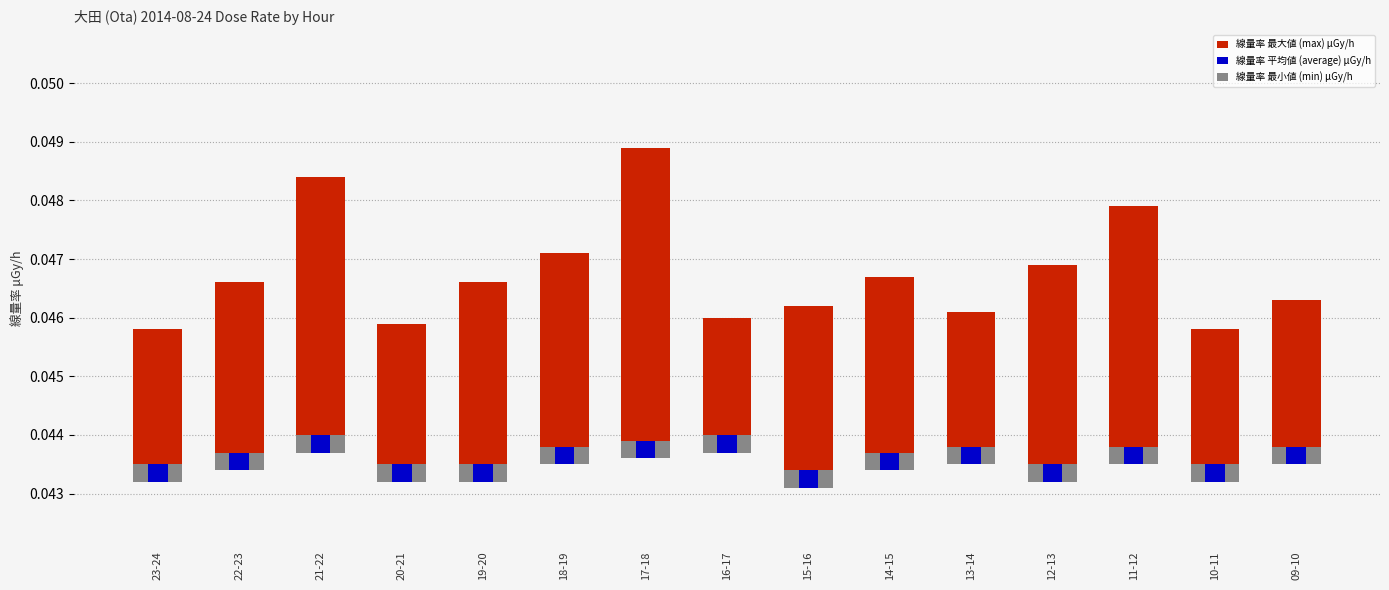

What position from the right is 20-21?

12